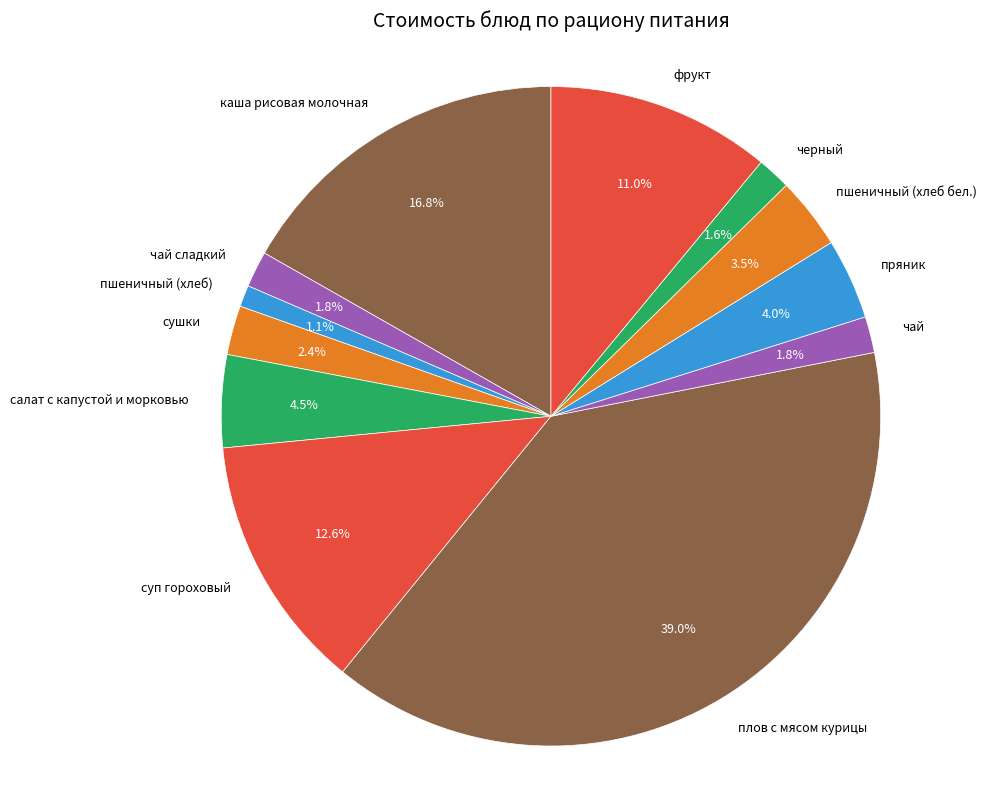

Does пряник account for over 50% of the chart?

No